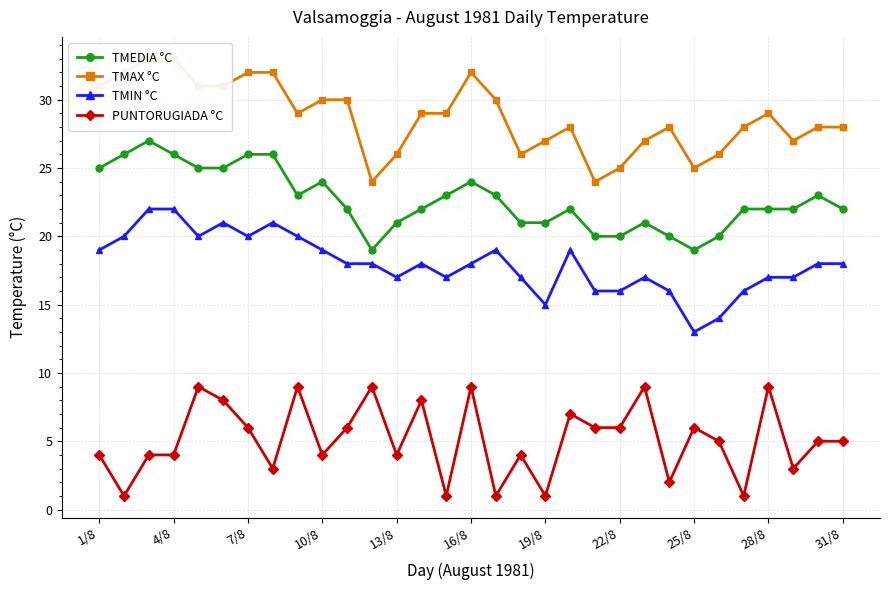

Count the number of categories in the chart.

31